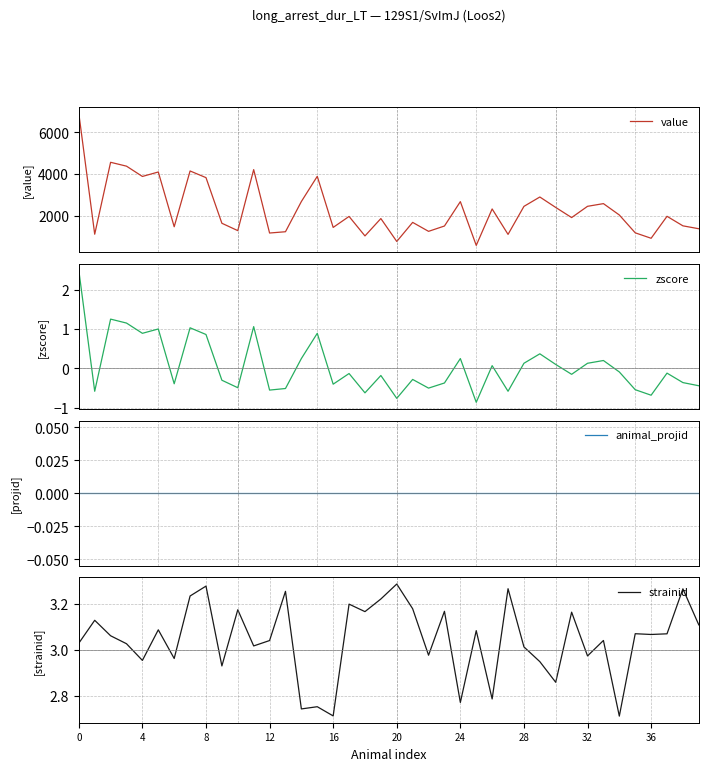

Reading left to right, list all the values displayed in this chart.

value: 6913.6	1104.8	4560.2	4374.8	3880.5	4094.5	1462.9	4143.5	3823.5	1630.7	1277.3	4208.3	1162.2	1223.9	2675.7	3885.8	1431.0	1958.8	1023.0	1857.4	756.8	1672.9	1242.5	1499.0	2670.5	567.2	2319.0	1096.6	2442.3	2893.2	2390.7	1904.6	2445.5	2574.6	2028.4	1171.9	909.8	1964.9	1507.4	1367.4
zscore: 2.5	-0.6	1.2	1.1	0.9	1.0	-0.4	1.0	0.9	-0.3	-0.5	1.1	-0.6	-0.5	0.2	0.9	-0.4	-0.1	-0.6	-0.2	-0.8	-0.3	-0.5	-0.4	0.2	-0.9	0.1	-0.6	0.1	0.4	0.1	-0.1	0.1	0.2	-0.1	-0.5	-0.7	-0.1	-0.4	-0.4
animal_projid: 0.0	0.0	0.0	0.0	0.0	0.0	0.0	0.0	0.0	0.0	0.0	0.0	0.0	0.0	0.0	0.0	0.0	0.0	0.0	0.0	0.0	0.0	0.0	0.0	0.0	0.0	0.0	0.0	0.0	0.0	0.0	0.0	0.0	0.0	0.0	0.0	0.0	0.0	0.0	0.0
strainid: 3.0	3.1	3.1	3.0	3.0	3.1	3.0	3.2	3.3	2.9	3.2	3.0	3.0	3.3	2.7	2.8	2.7	3.2	3.2	3.2	3.3	3.2	3.0	3.2	2.8	3.1	2.8	3.3	3.0	2.9	2.9	3.2	3.0	3.0	2.7	3.1	3.1	3.1	3.3	3.1